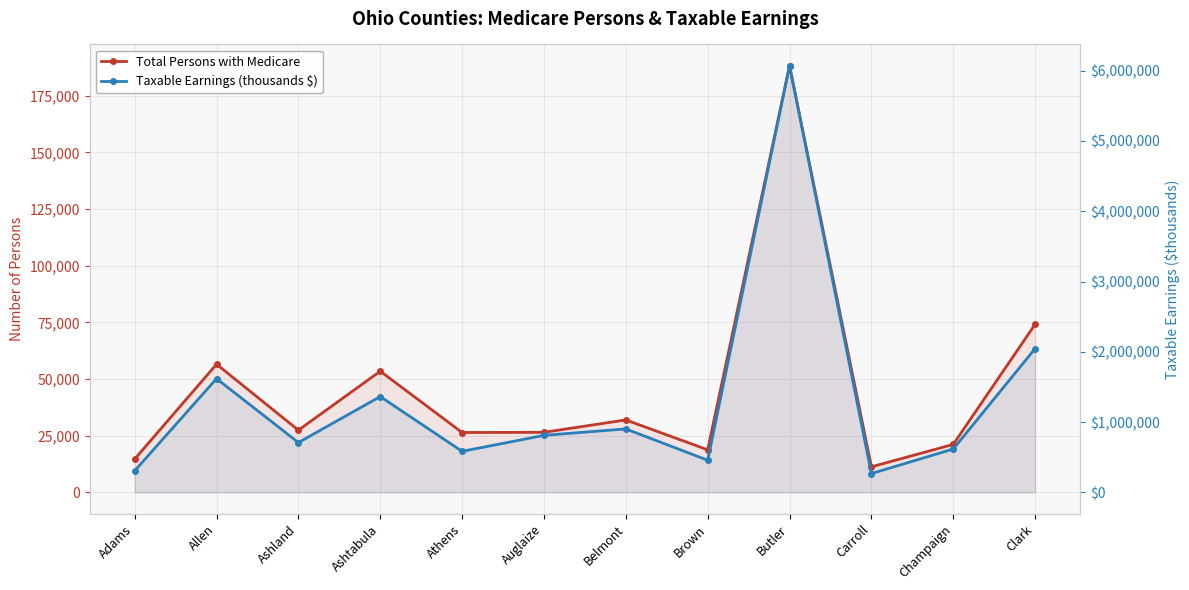

True or false: Taxable Earnings (thousands $) has more than 2 points higher than both neighbors.

True